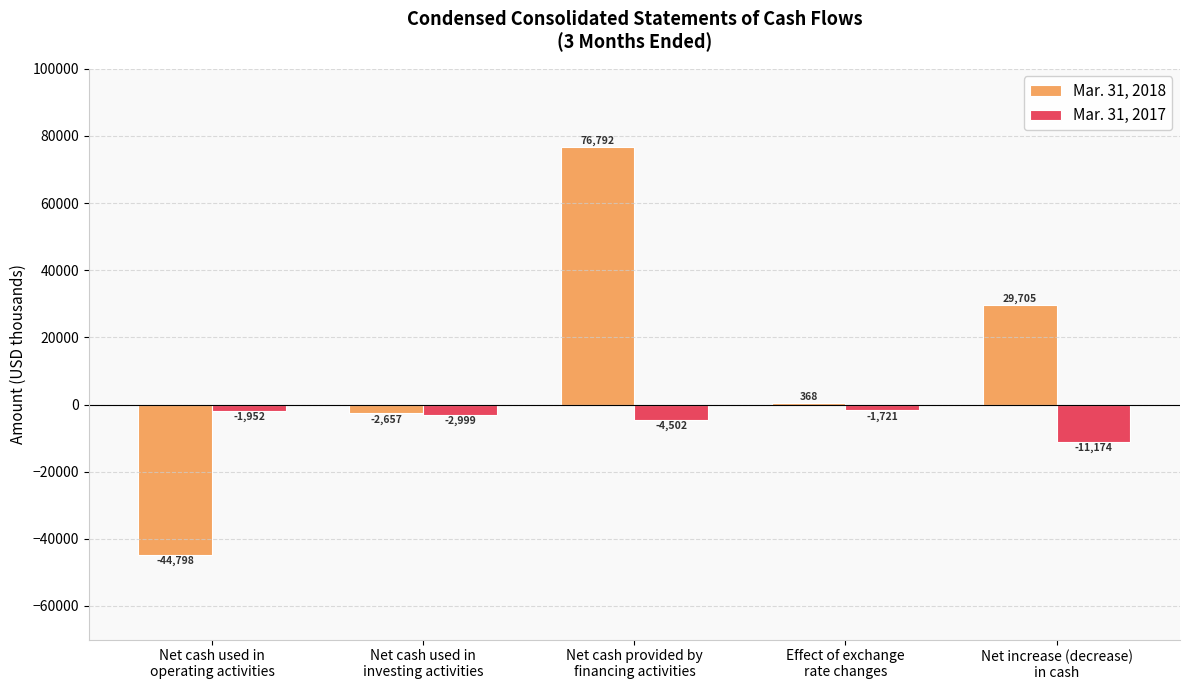

What is the maximum value for Mar. 31, 2017?

-1721